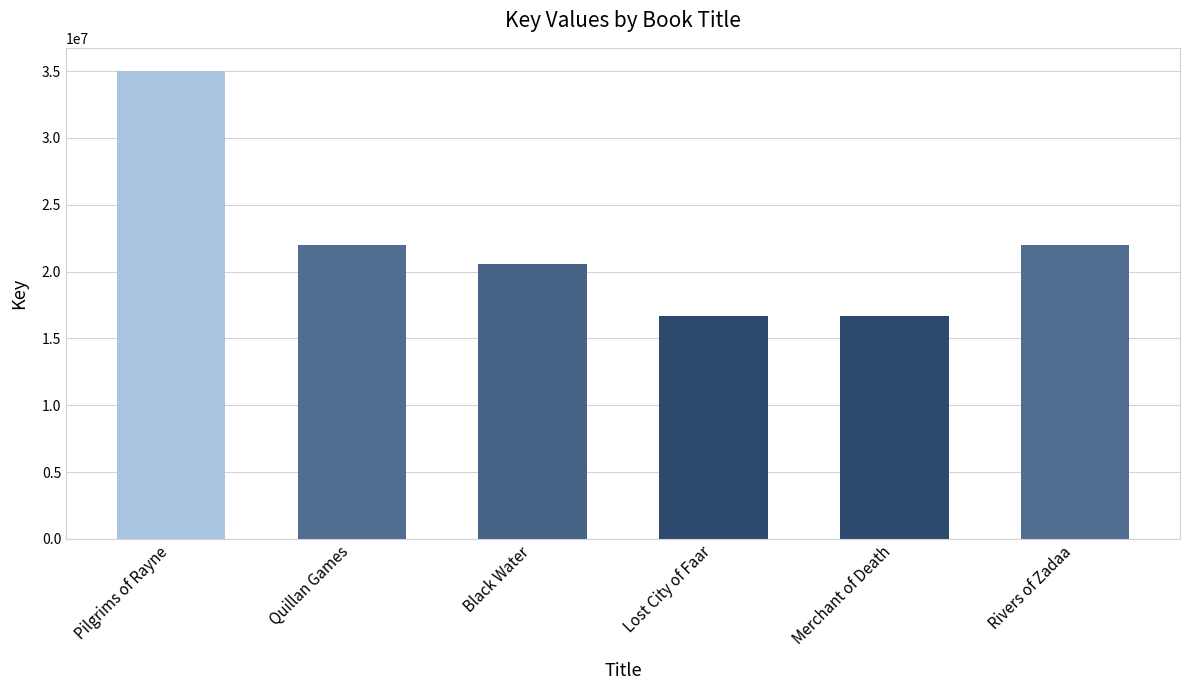

At which label does the data first exceed 21987677?

Pilgrims of Rayne